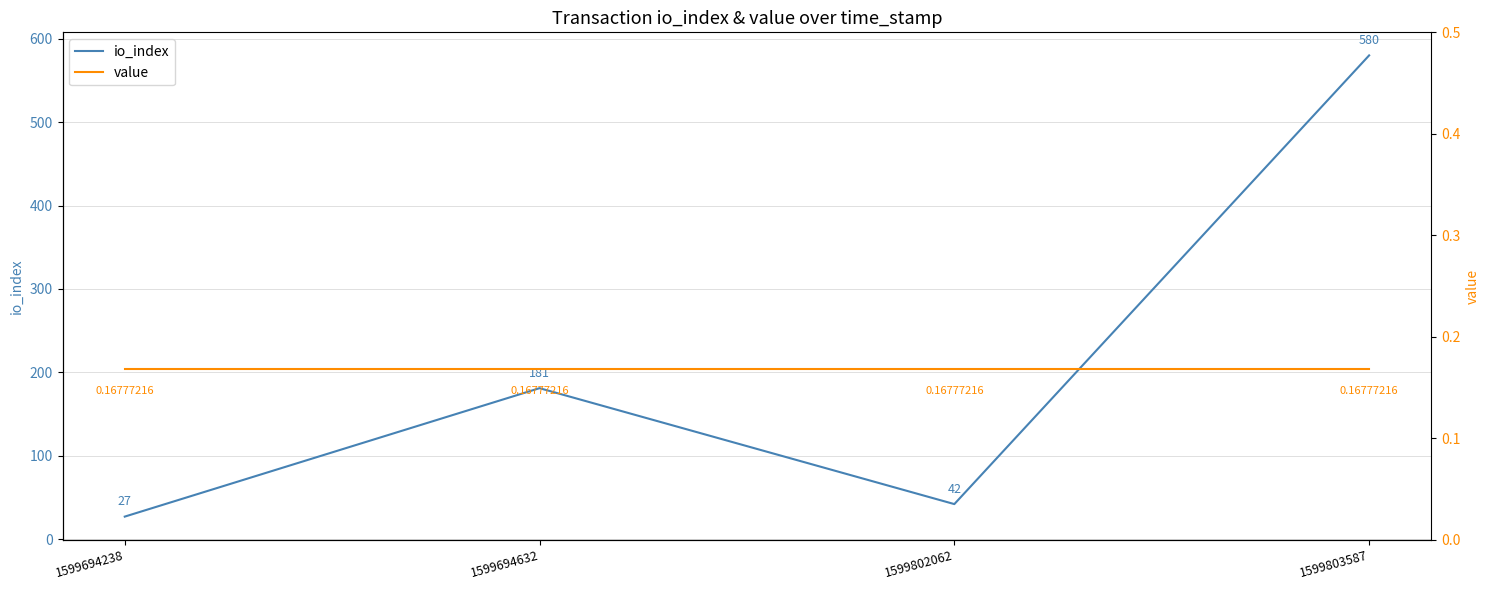

Reading left to right, transcribe all the data shown in this chart.

io_index: 1599694238=27.0	1599694632=181.0	1599802062=42.0	1599803587=580.0
value: 1599694238=0.2	1599694632=0.2	1599802062=0.2	1599803587=0.2